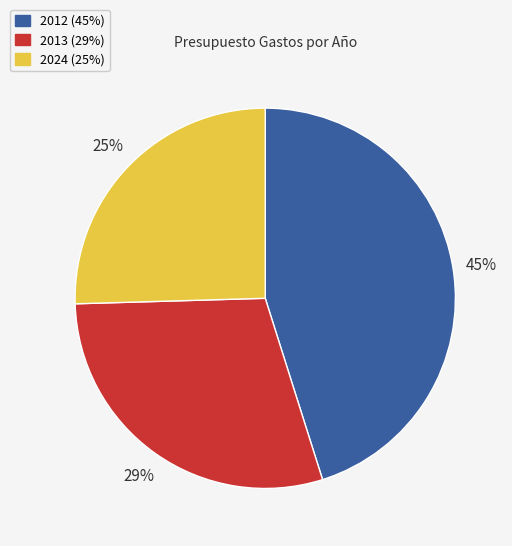

Is there any slice that represents more than half of the pie?

No